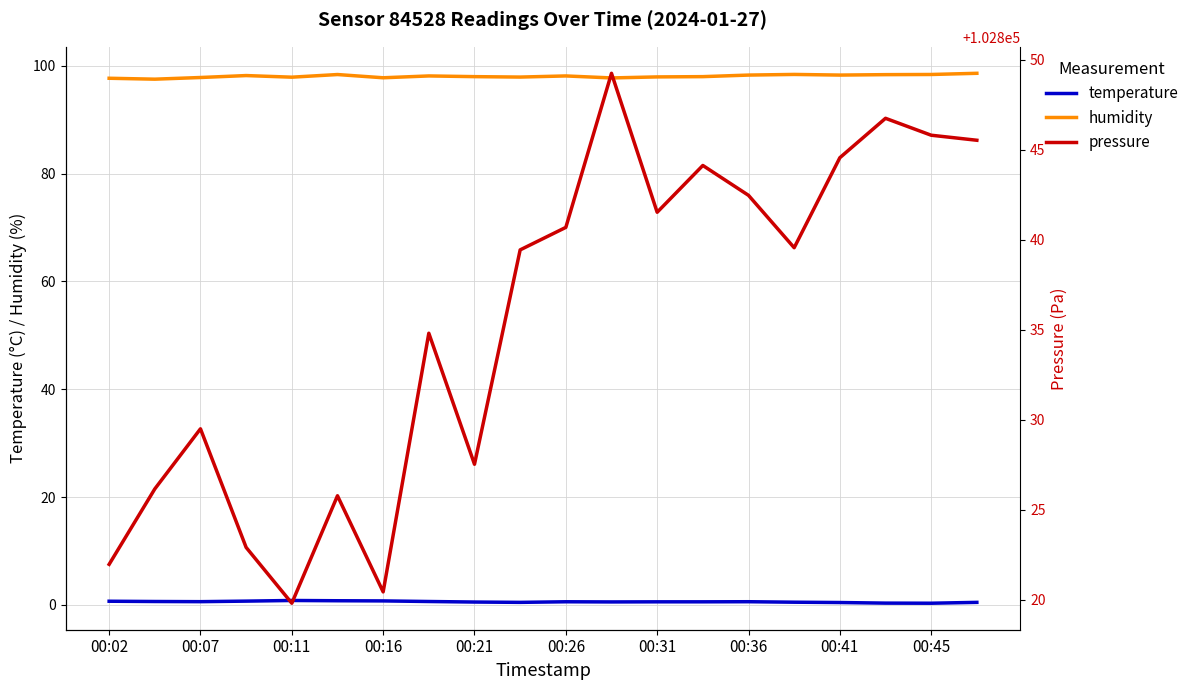

Reading right to left, list all the values displayed in this chart.

temperature: 0.5	0.3	0.3	0.4	0.5	0.6	0.6	0.6	0.5	0.6	0.5	0.5	0.6	0.7	0.8	0.8	0.7	0.6	0.6	0.7
humidity: 98.6	98.4	98.4	98.3	98.4	98.3	98.0	97.9	97.8	98.1	97.9	98.0	98.1	97.8	98.4	97.9	98.2	97.8	97.5	97.7
pressure: 102845.5	102845.8	102846.8	102844.6	102839.6	102842.5	102844.1	102841.5	102849.2	102840.7	102839.4	102827.5	102834.8	102820.4	102825.8	102819.8	102822.9	102829.5	102826.2	102822.0